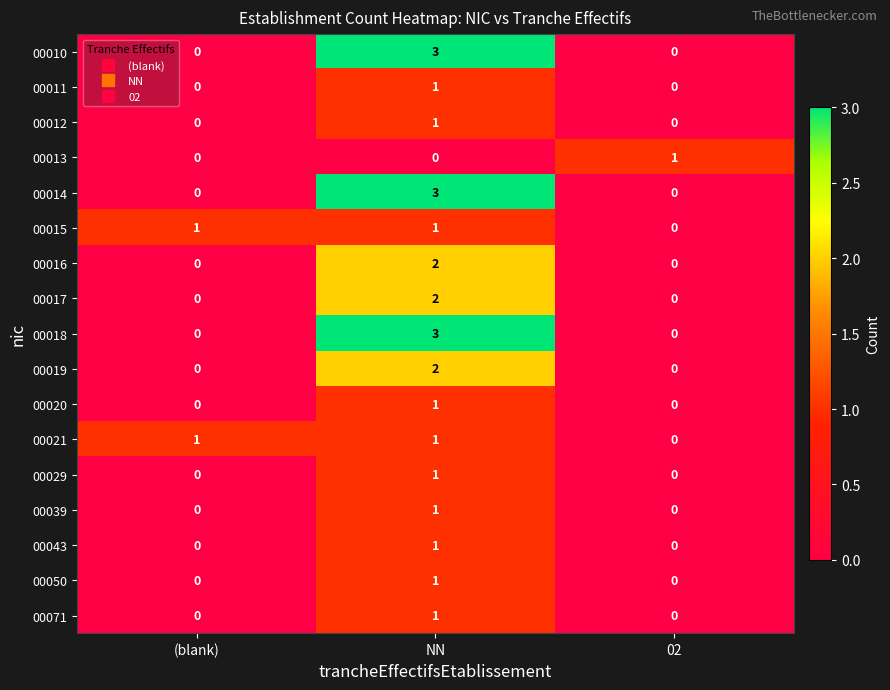

At how many categories does at least one series exceed 2?

1